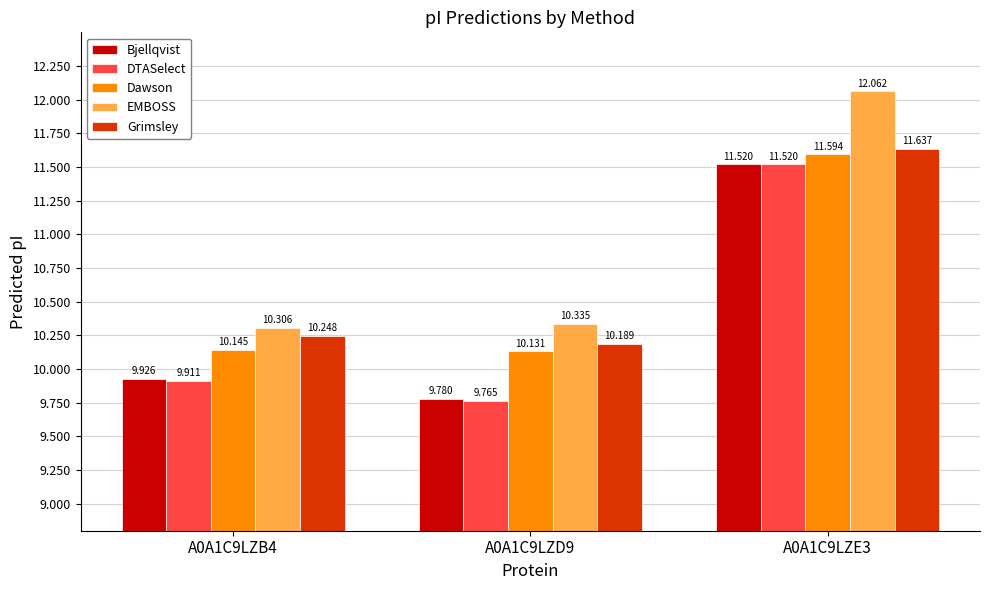

Which series has the largest range (max minus min)?

EMBOSS